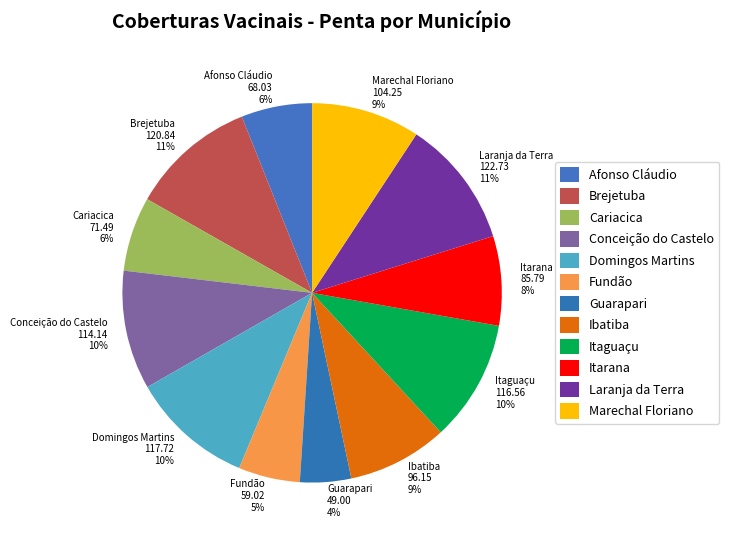

Is Afonso Cláudio the majority of the pie?

No